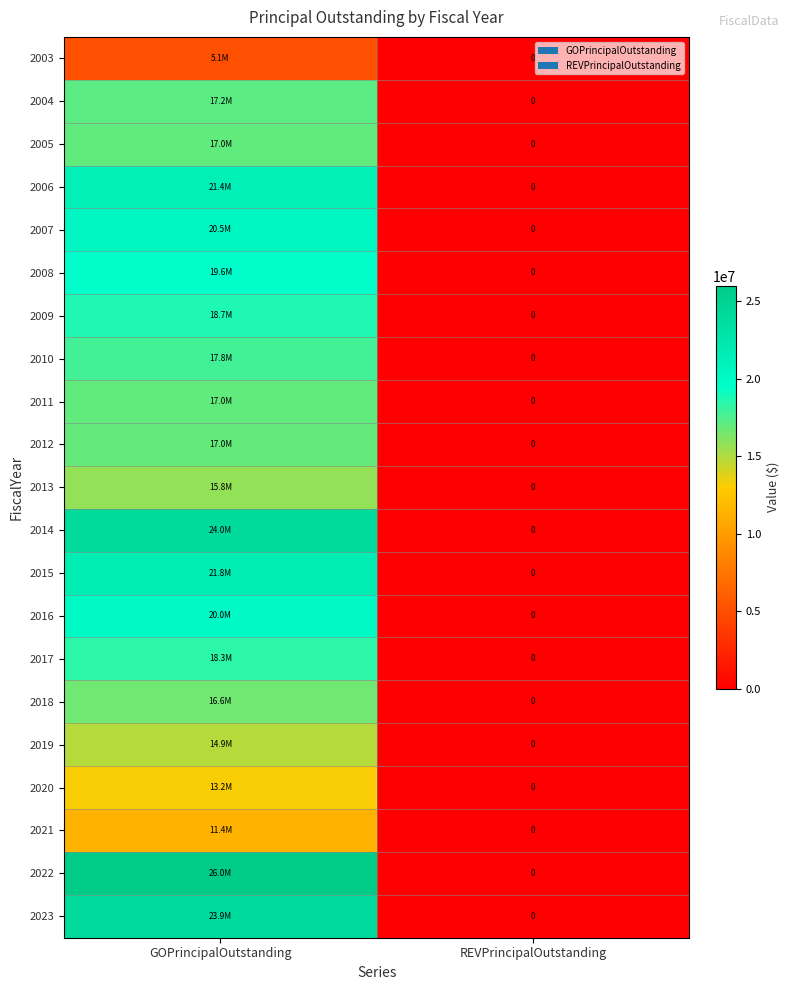

Between GOPrincipalOutstanding and REVPrincipalOutstanding, which is larger?

GOPrincipalOutstanding